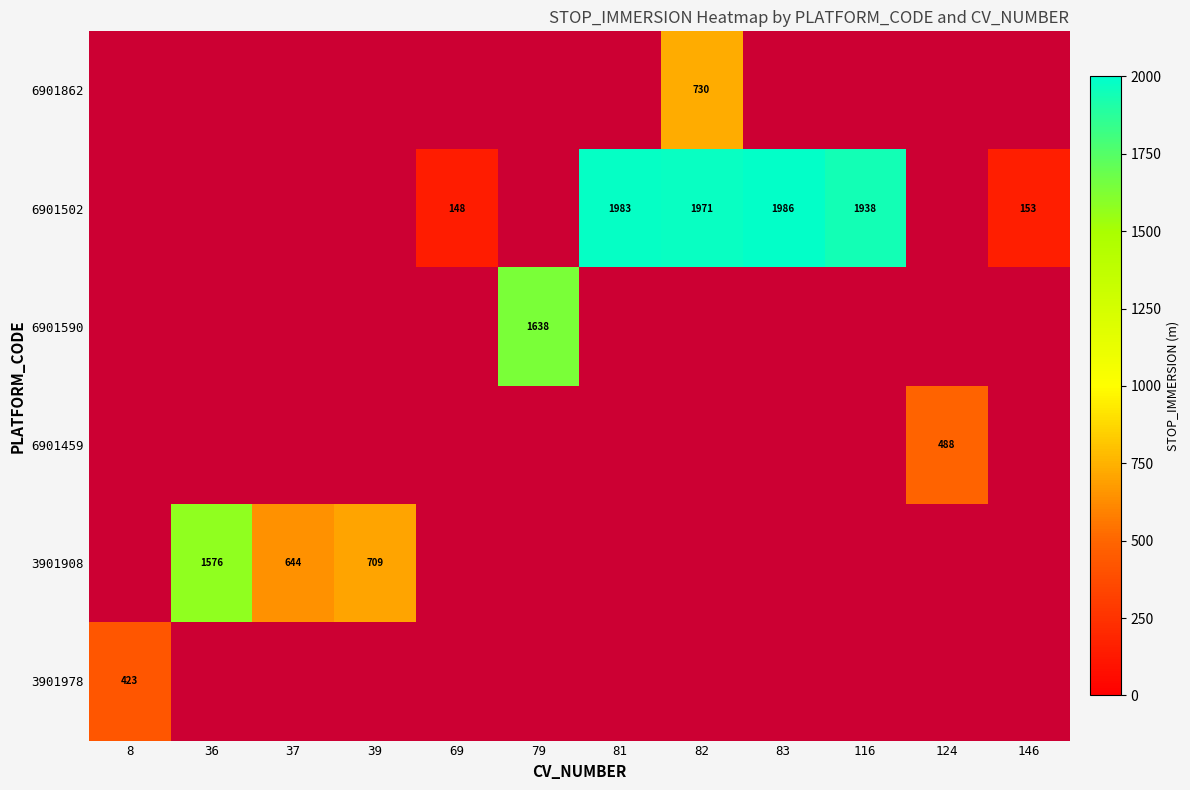

What is the greatest value displayed?

1986.0